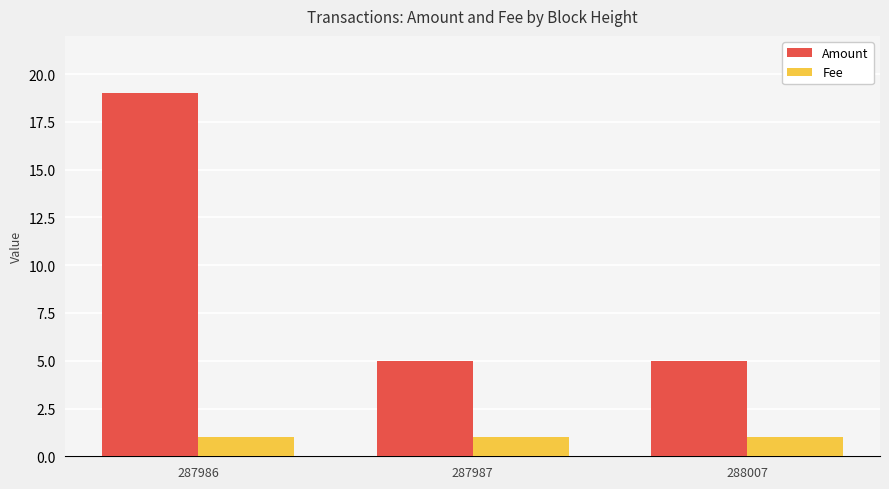

Is the value of Amount at 287987 greater than the value of Fee at 287987?

Yes